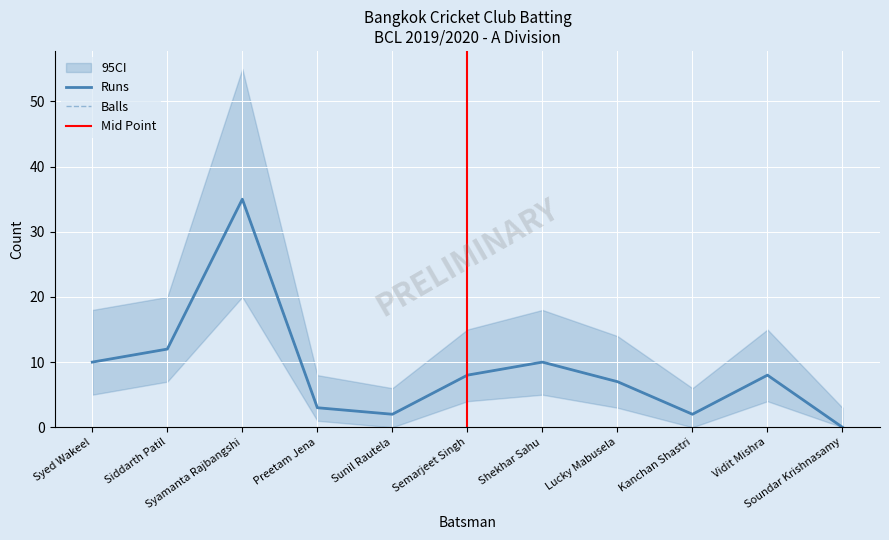

At which category is the sum across all series the highest?

Syamanta Rajbangshi